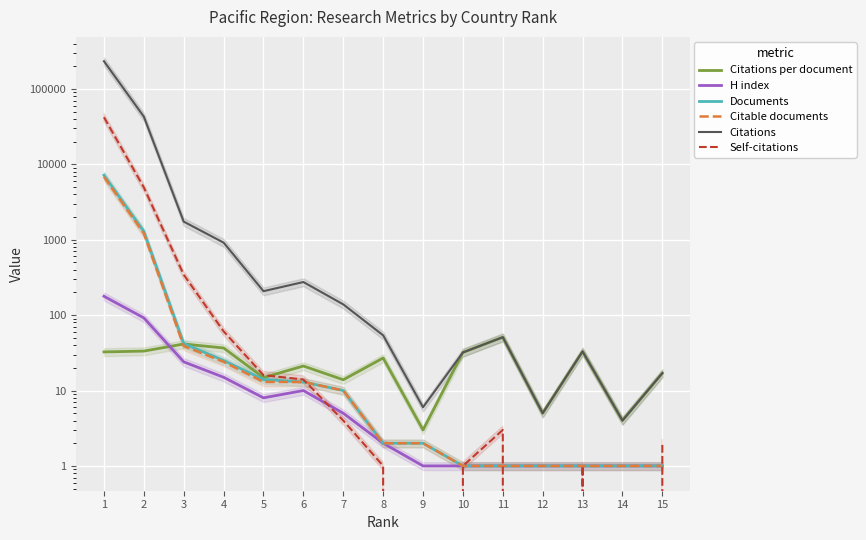

Count the number of categories in the chart.

15